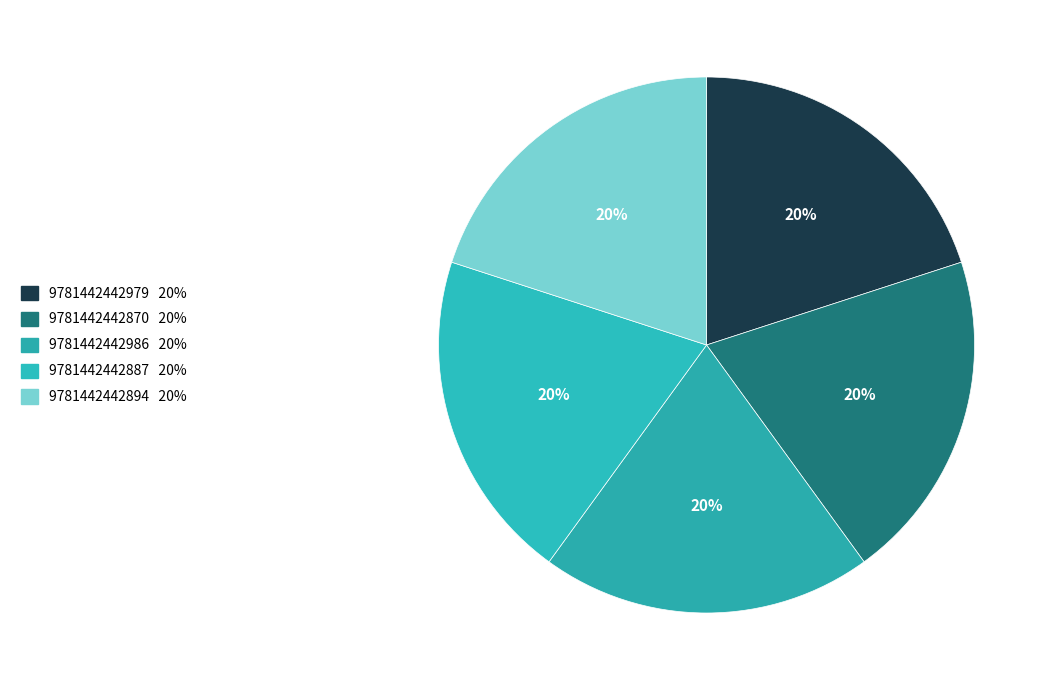

Count the number of slices in the pie.

5